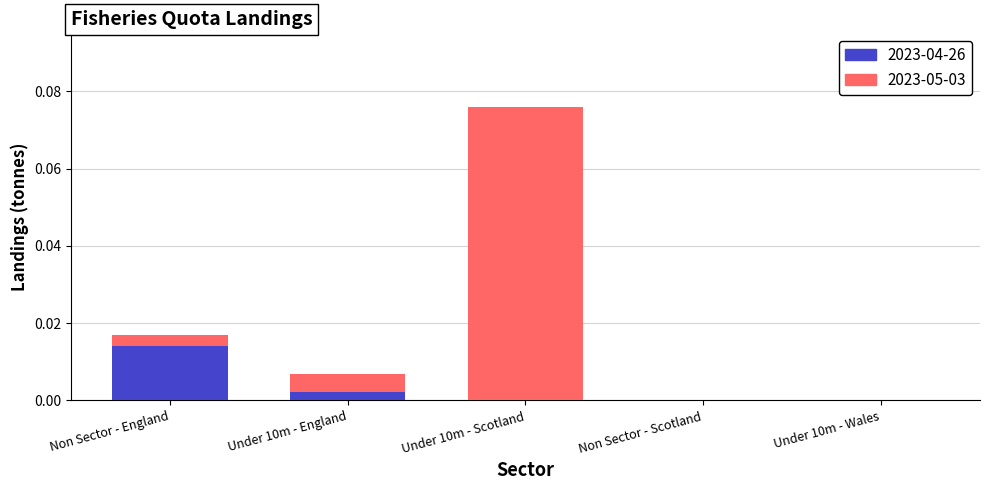

At which category is the sum across all series the highest?

Under 10m - Scotland